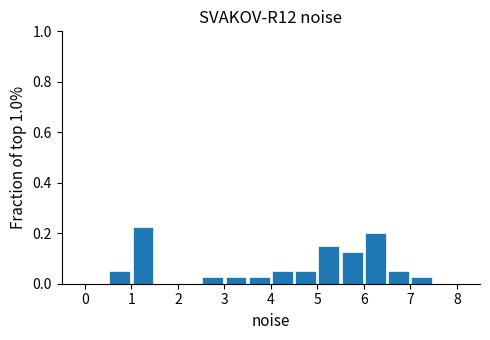

Over which range of the x-axis is the bar tallest?

1.0 to 1.5